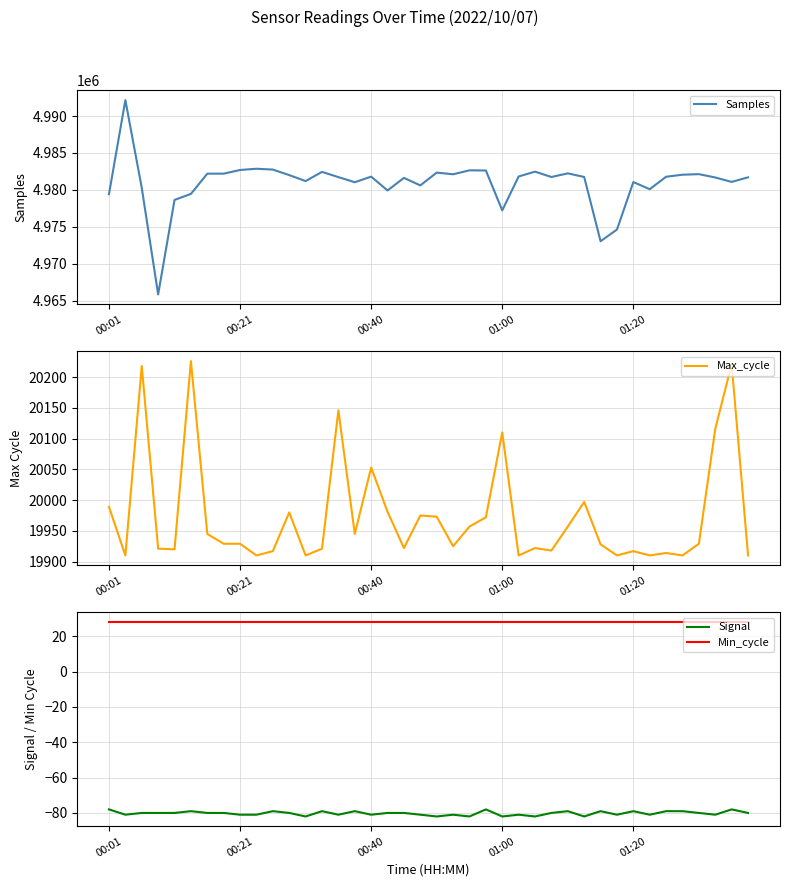

Which series has the largest total across all categories?

Samples